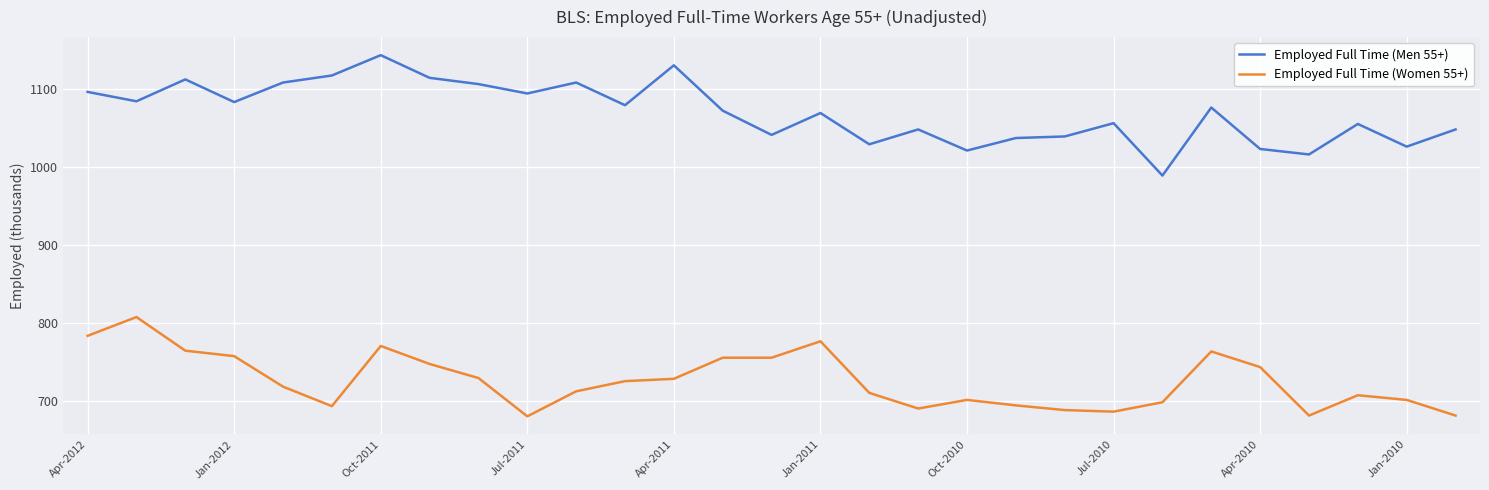

Which series has the largest total across all categories?

Employed Full Time (Men 55+)